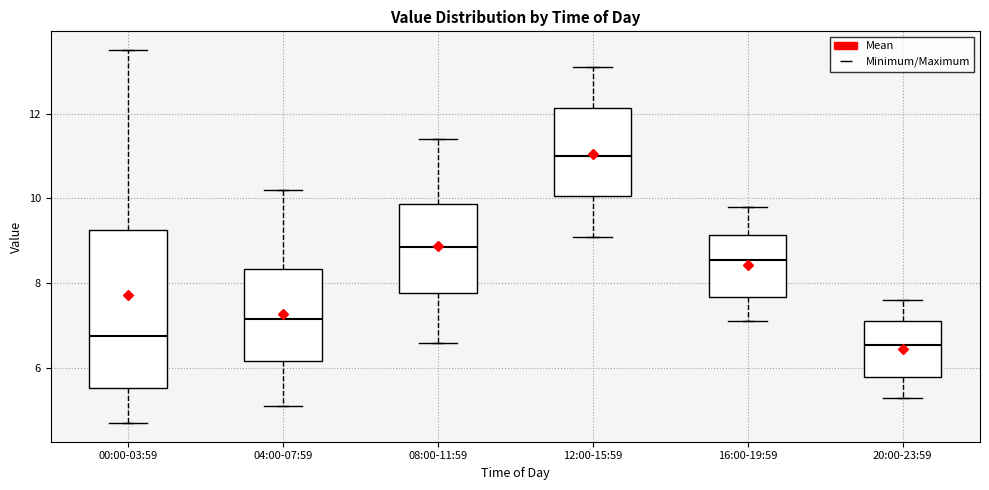

Where is the upper edge of the box for 00:00-03:59 on the y-axis? The values are not printed on the chart, so give them approximately, as read against the axis.

9.2